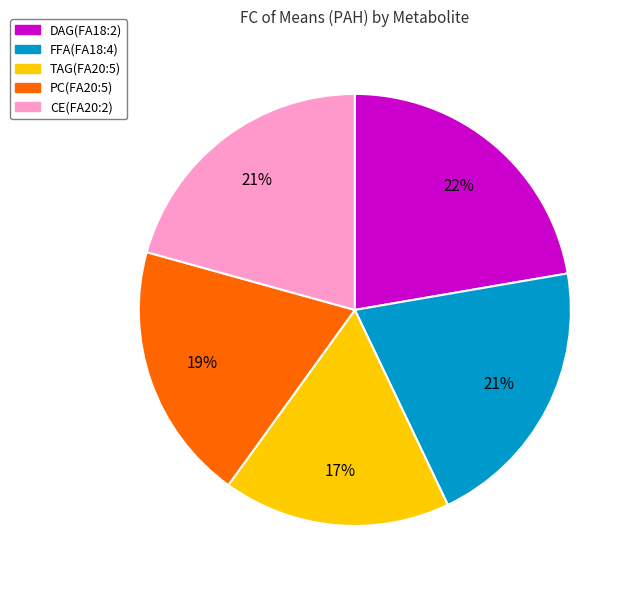

Do FFA(FA18:4) and DAG(FA18:2) together represent more than half of the pie?

No